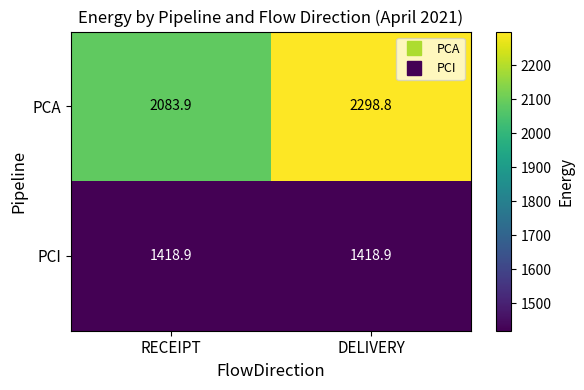

Which series has the widest spread of values?

PCA